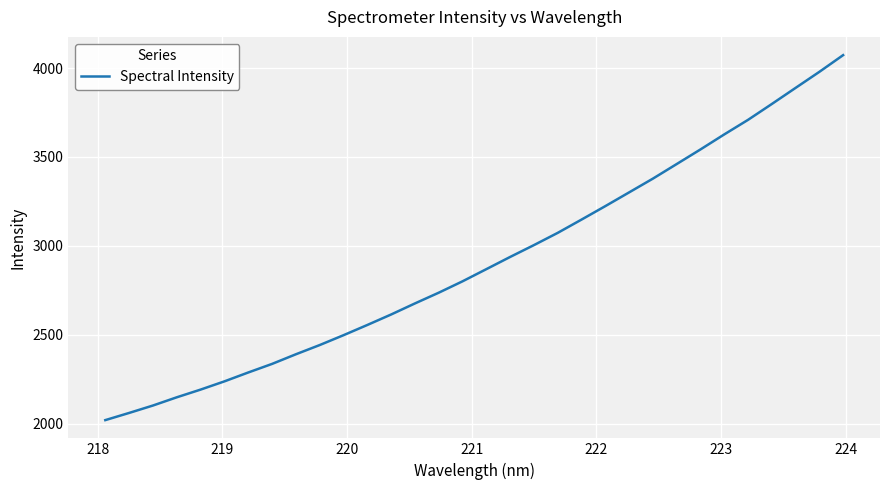

What is the smallest value displayed?

2020.2